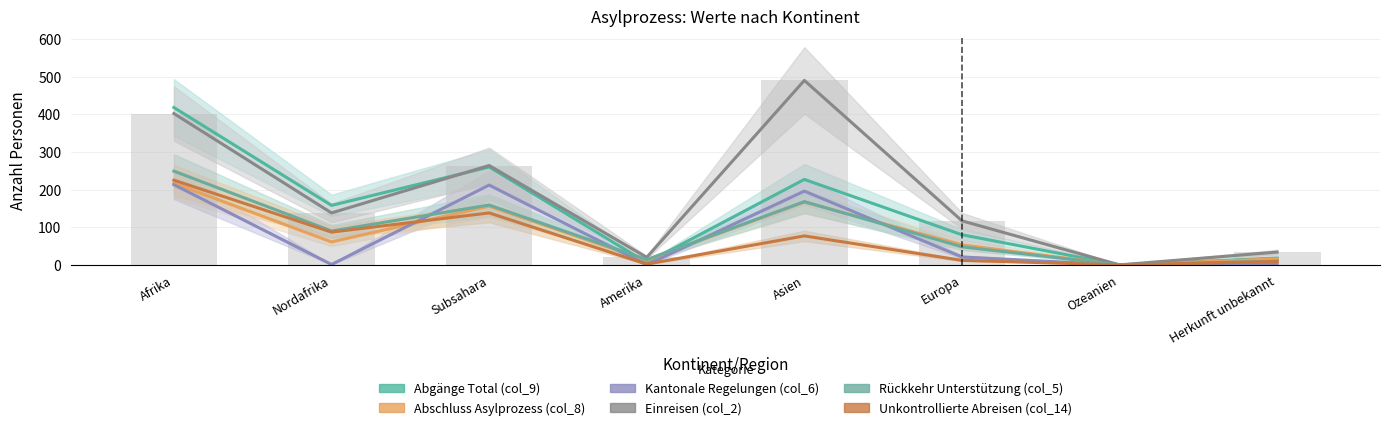

What is the difference between the highest and lowest values at Subsahara?

126